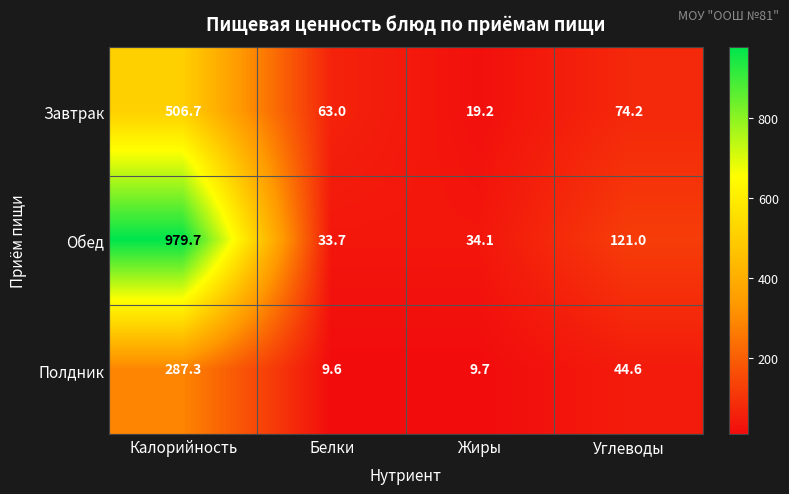

At Калорийность, list the series in order from largest to smallest.

Обед, Завтрак, Полдник